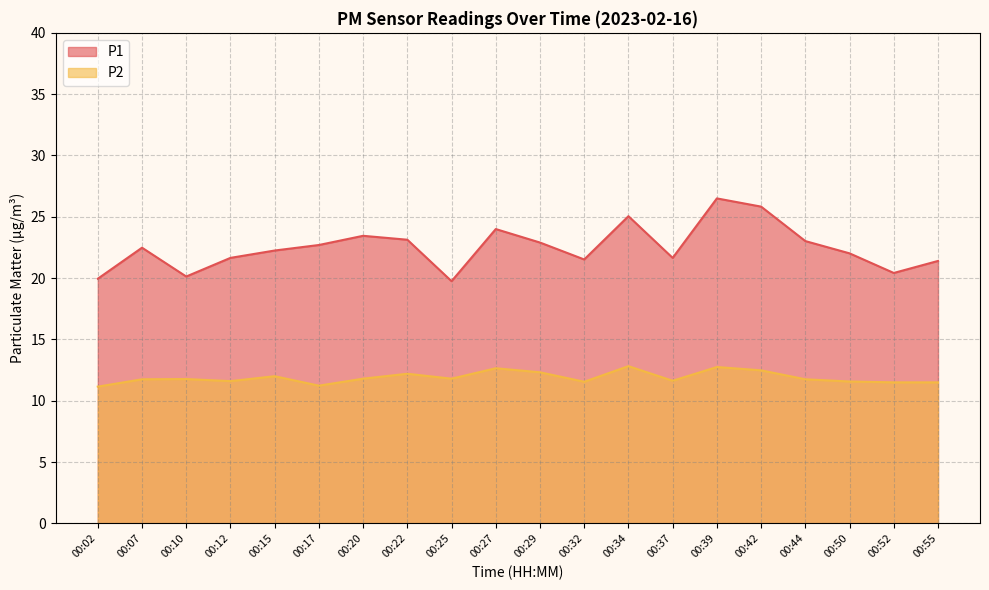

Reading left to right, list all the values displayed in this chart.

P1: 19.9	22.5	20.1	21.6	22.2	22.7	23.4	23.1	19.8	24.0	22.9	21.5	25.1	21.6	26.5	25.8	23.0	22.0	20.4	21.4
P2: 11.2	11.8	11.8	11.6	12.0	11.2	11.8	12.2	11.8	12.7	12.3	11.6	12.8	11.6	12.8	12.5	11.8	11.6	11.5	11.5